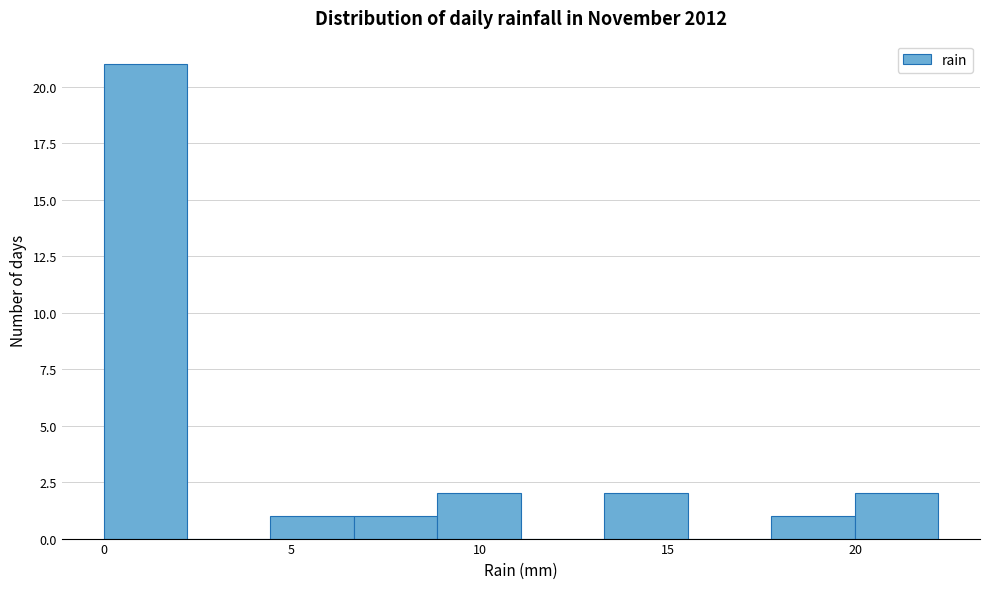

Reading left to right, transcribe this chart: for each bar, give the range it covers on the x-axis and its height. Neither the bar edges nor the heights are printed on the chart, so give them approximately, as read against the axes.

0.0 to 2.0: 21
2.0 to 4.5: 0
4.5 to 6.5: 1
6.5 to 9.0: 1
9.0 to 11.0: 2
11.0 to 13.5: 0
13.5 to 15.5: 2
15.5 to 18.0: 0
18.0 to 20.0: 1
20.0 to 22.0: 2